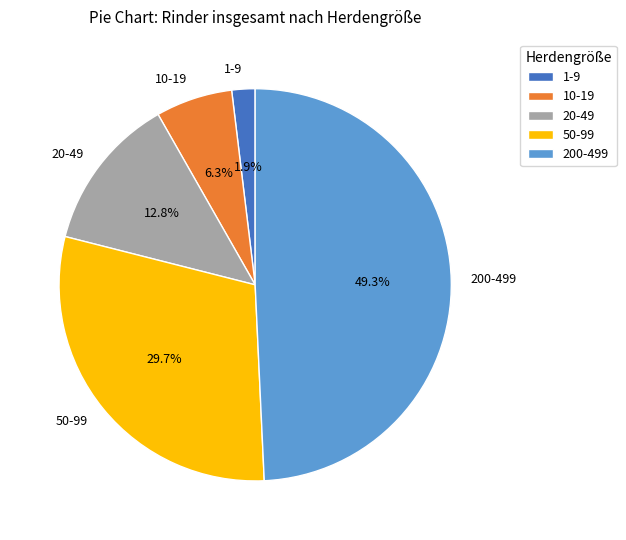

Which has a higher value, 20-49 or 200-499?

200-499